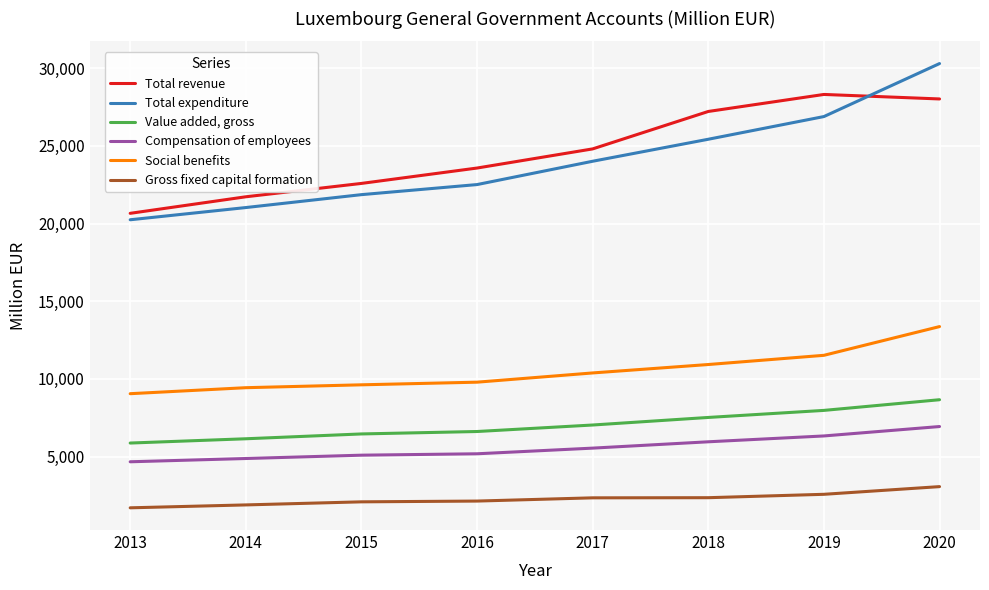

At which category does the chart reach its peak across all series?

2020